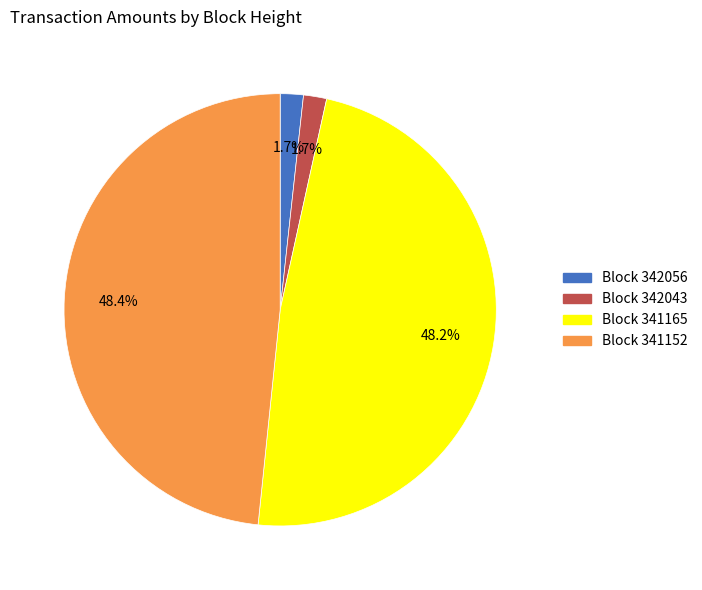

Does any single category account for the majority?

No